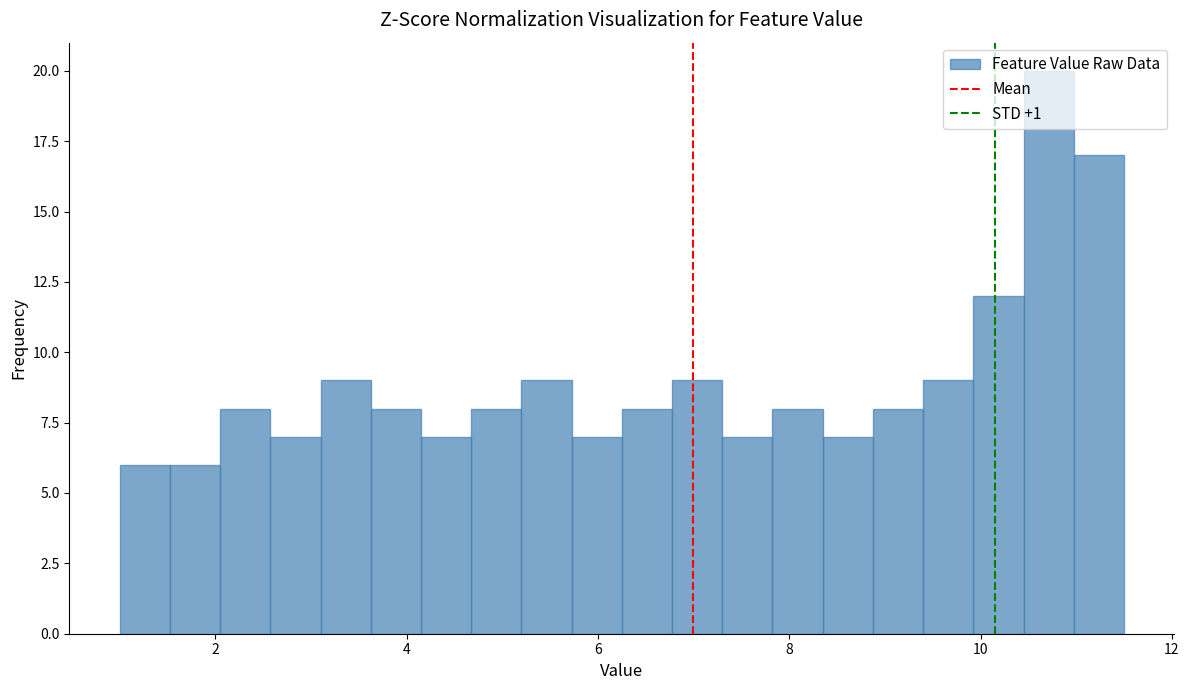

Read against the x-axis, roughly where is the centre of the tallest bar?

10.8